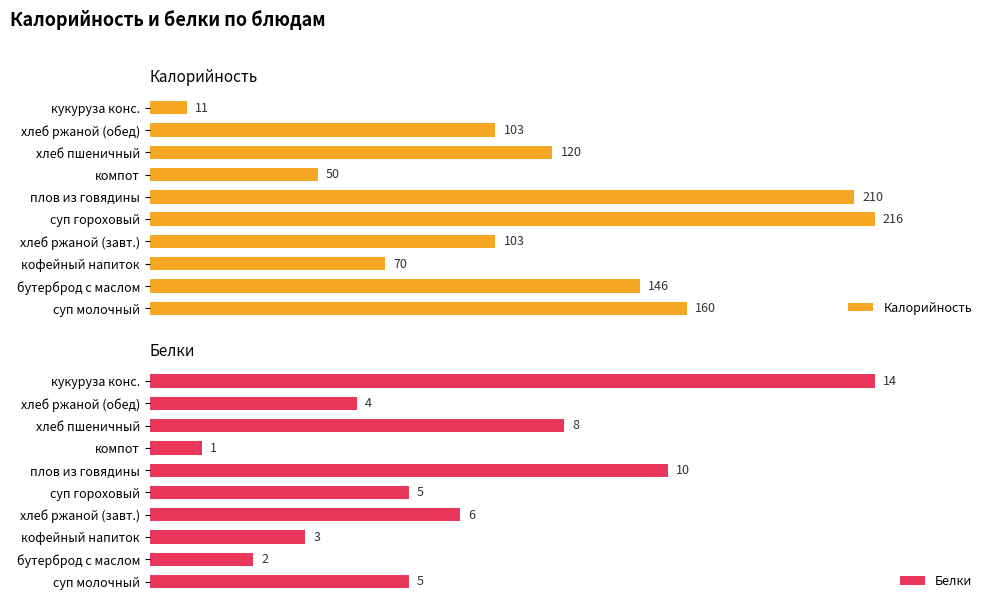

At which label is Белки closest to 7?

хлеб ржаной (завт.)